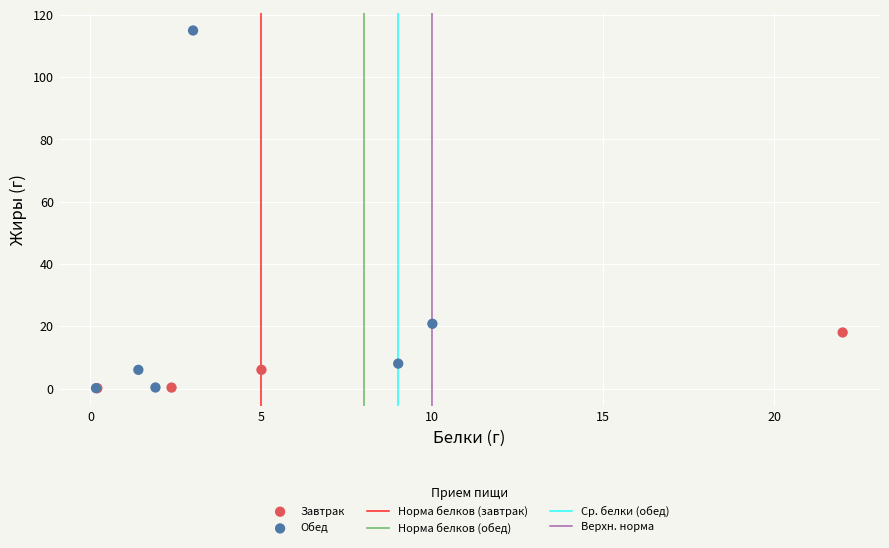

Which series contains the highest Y value?

Обед